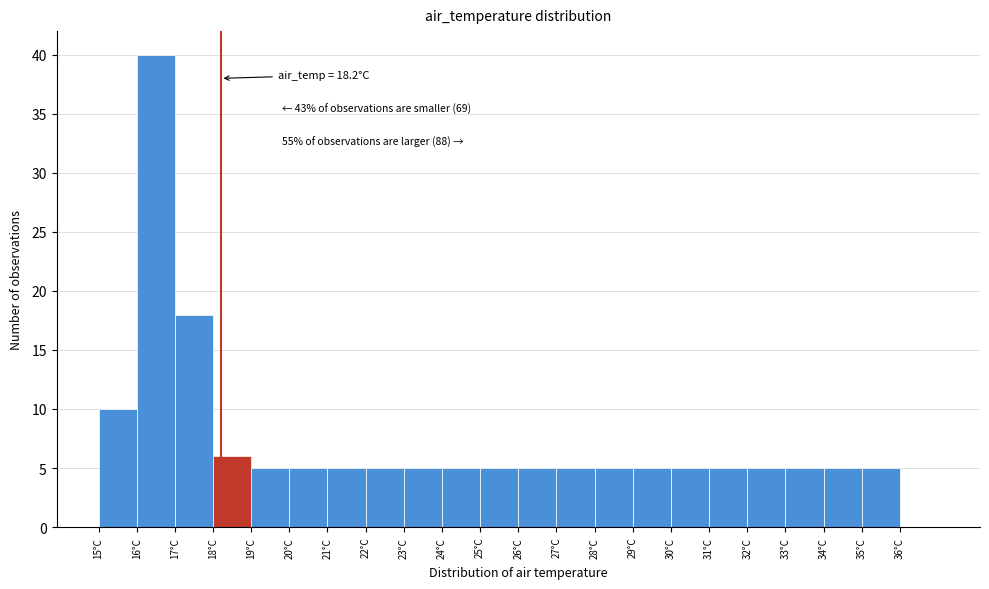

Which range on the x-axis has the tallest bar?

16 to 17